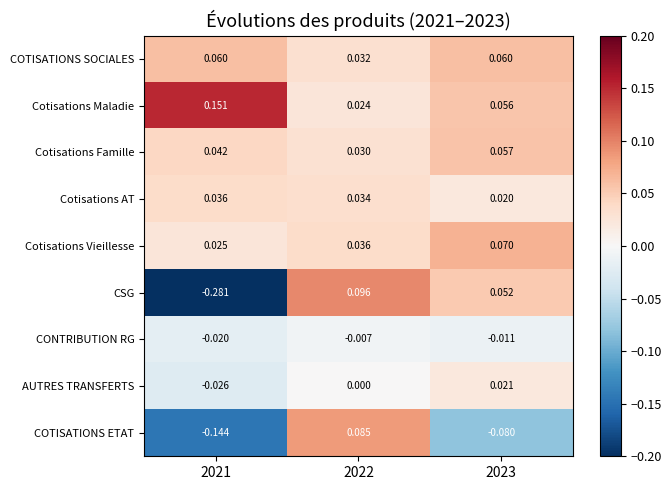

Which series has the widest spread of values?

CSG